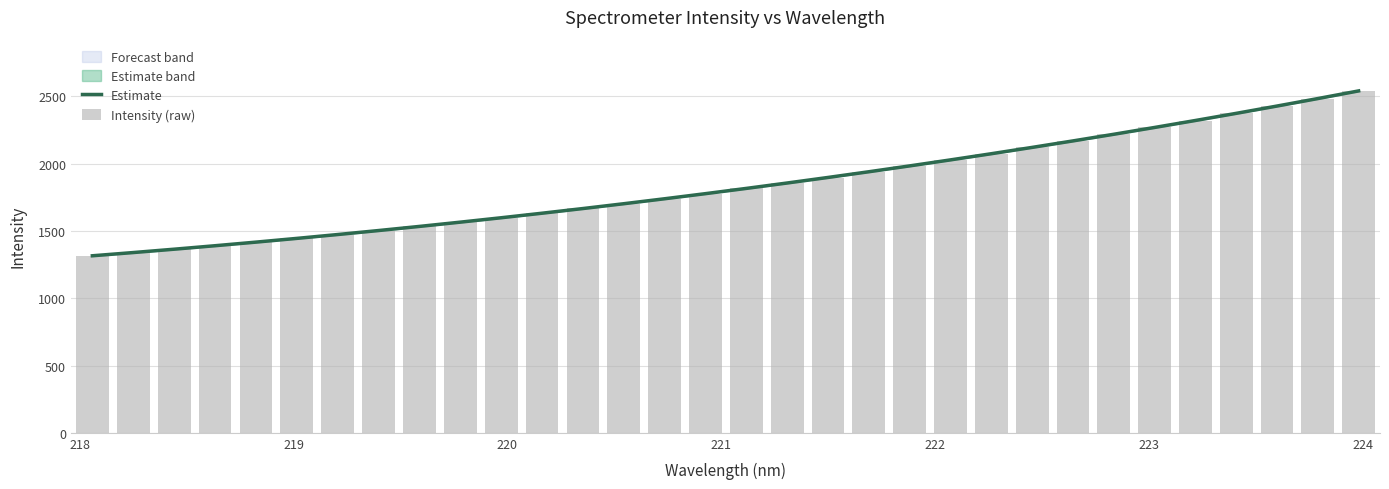

Reading left to right, what are all the values shown in this chart?

Estimate: 1315.2	1339.1	1364.0	1389.8	1416.6	1444.3	1473.0	1502.7	1533.3	1565.0	1597.7	1631.4	1666.1	1701.9	1738.7	1776.7	1815.7	1855.8	1897.0	1939.4	1982.9	2027.6	2073.4	2120.3	2168.5	2217.9	2268.5	2320.2	2373.3	2427.5	2483.1	2539.9
Intensity (raw): 1315.2	1339.2	1362.9	1391.4	1415.9	1444.0	1472.6	1502.4	1534.6	1565.0	1597.9	1632.2	1666.9	1701.9	1738.0	1776.0	1815.9	1857.4	1896.3	1936.2	1981.8	2027.2	2073.7	2120.7	2169.6	2219.9	2269.2	2318.3	2374.4	2428.5	2481.6	2539.6